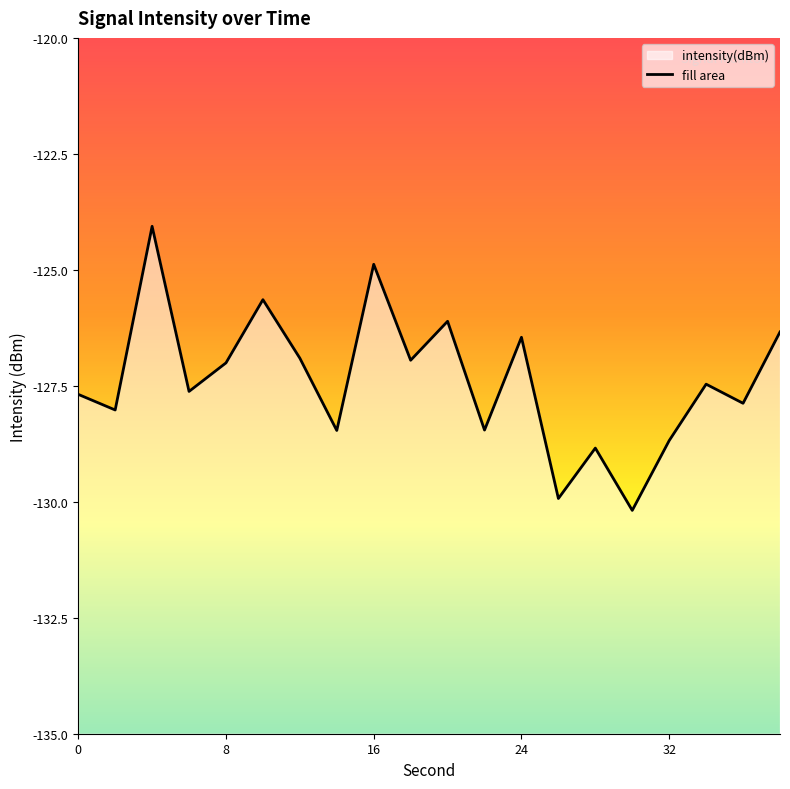

The value at 6 is -190.3. True or false?

False